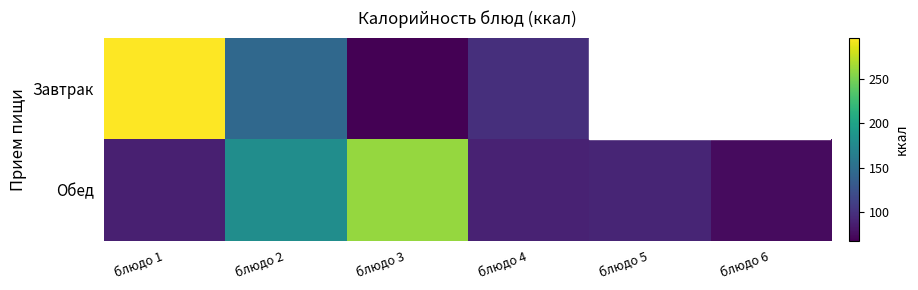

Count the number of categories in the chart.

6